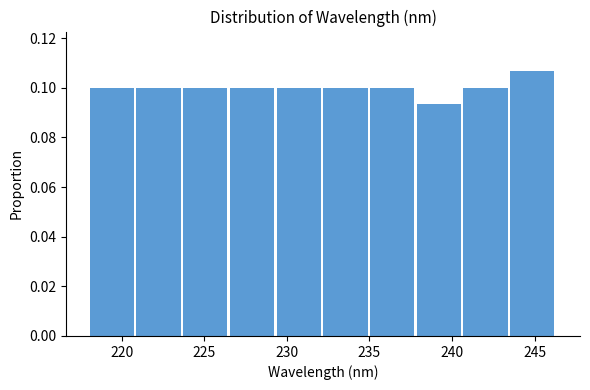

Reading left to right, list every bar in this chart as the range it spans on the x-axis followed by its height. Neither the bar edges nor the heights are printed on the chart, so give them approximately, as read against the axes.

218.0 to 221.0: 0.100
221.0 to 223.5: 0.100
223.5 to 226.5: 0.100
226.5 to 229.5: 0.100
229.5 to 232.0: 0.100
232.0 to 235.0: 0.100
235.0 to 238.0: 0.100
238.0 to 240.5: 0.094
240.5 to 243.5: 0.100
243.5 to 246.5: 0.106